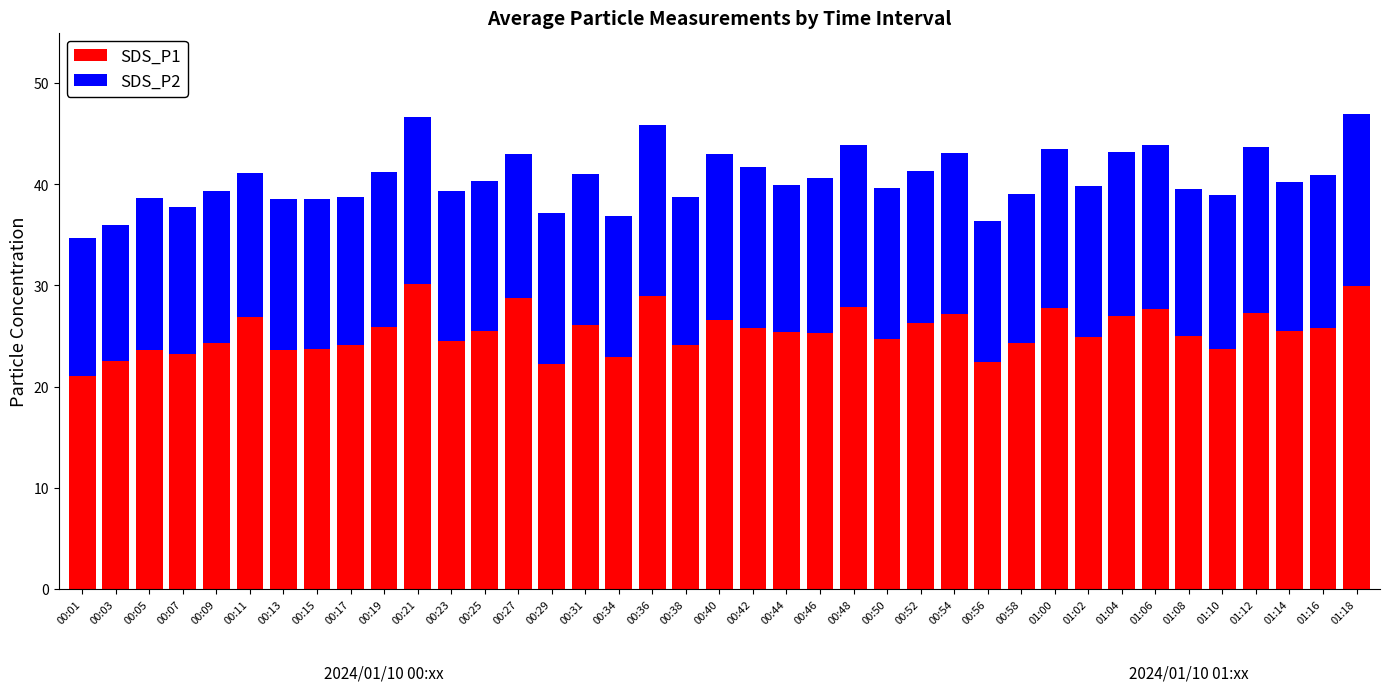

What is the average value of the SDS_P1 series?

25.5